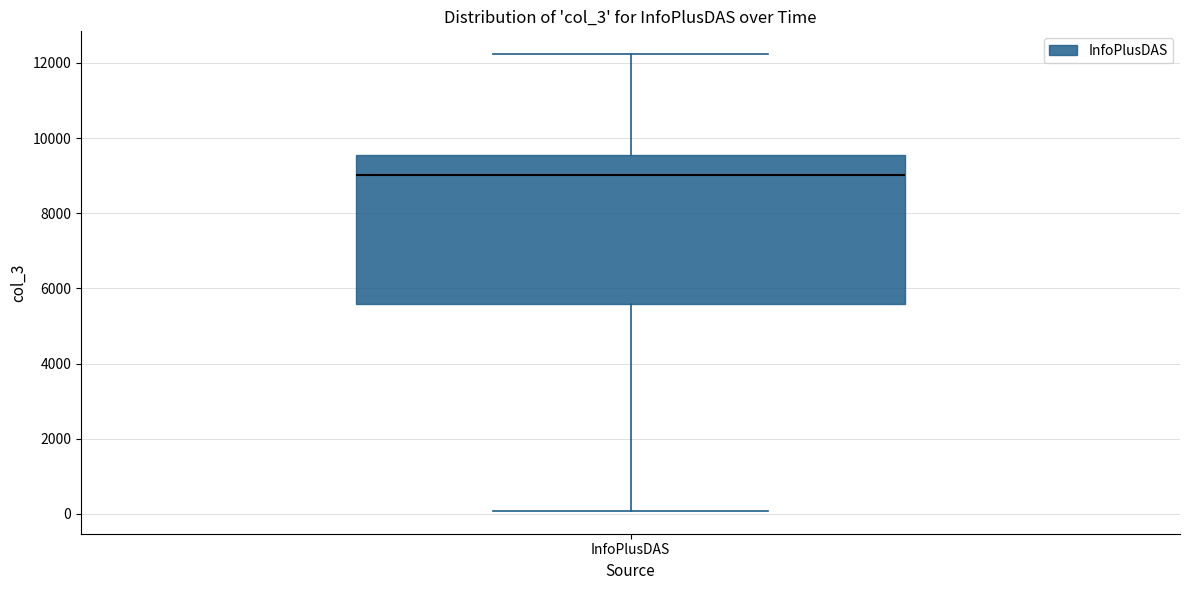

Where does the median line of the box for InfoPlusDAS sit on the y-axis? The values are not printed on the chart, so give them approximately, as read against the axis.

9000